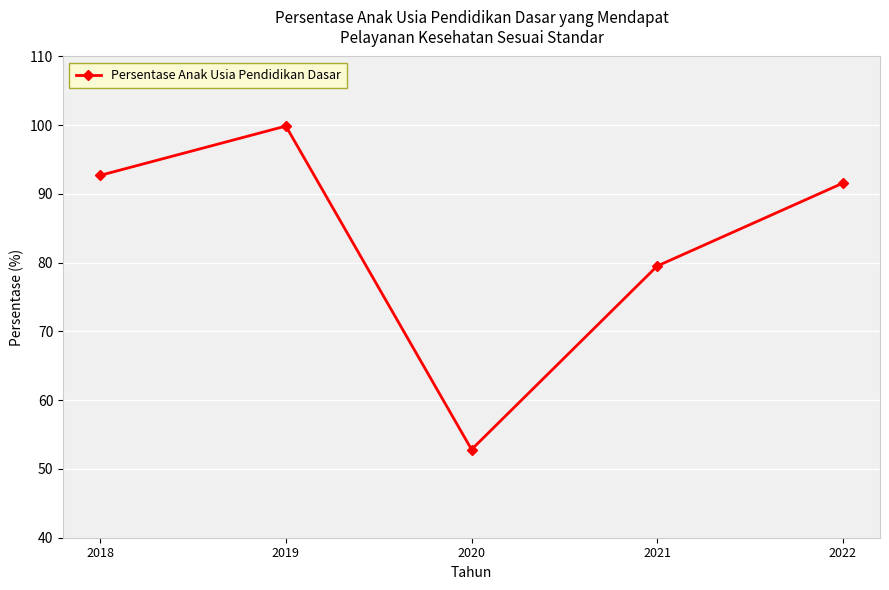

True or false: the data shows 52.8 at 2020.

True